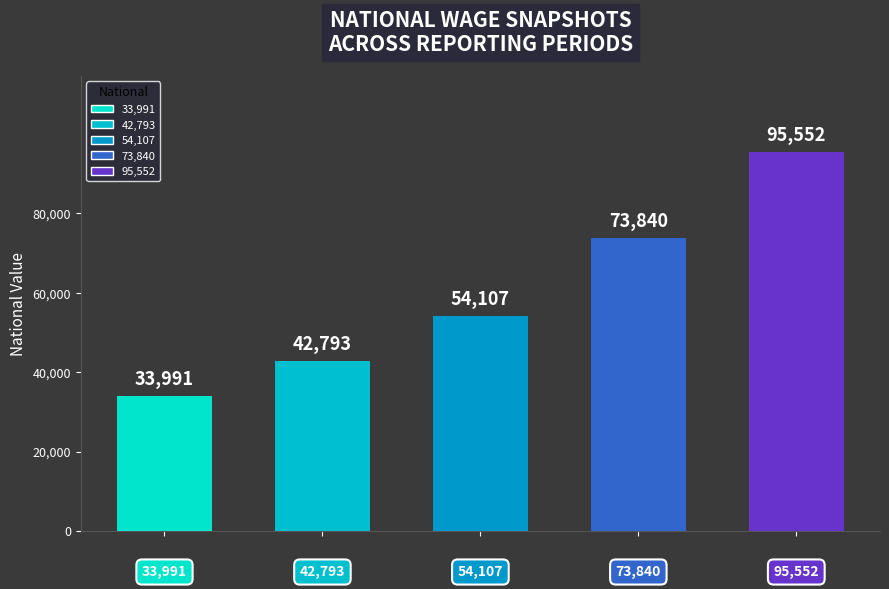

The value at 2021-10-01 is 41726. True or false?

False